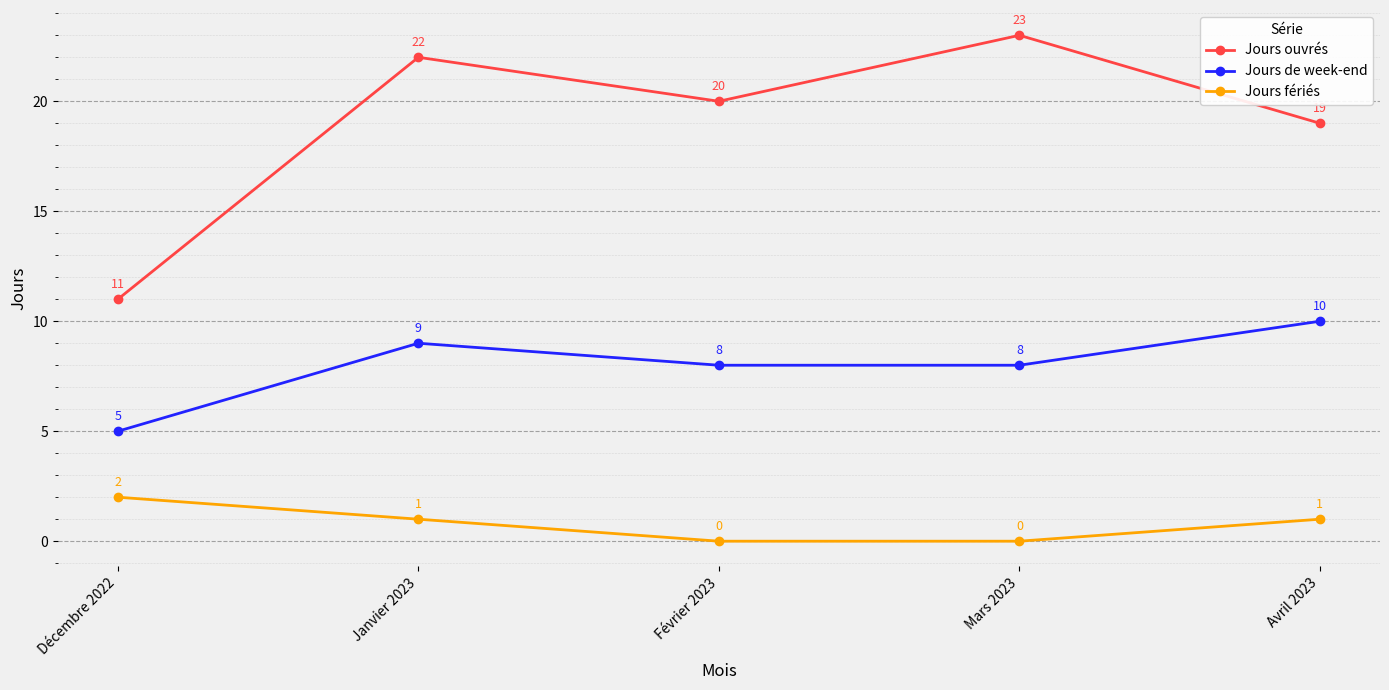

What is the spread (max minus min) of values at Janvier 2023?

21